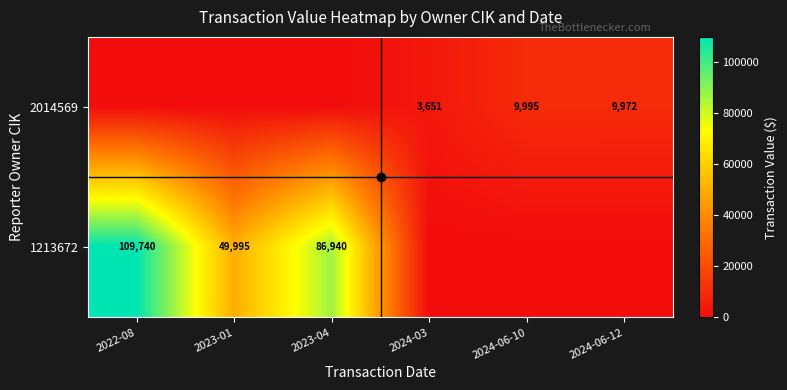

The 1213672 series shows 150420 at 2023-04. True or false?

False